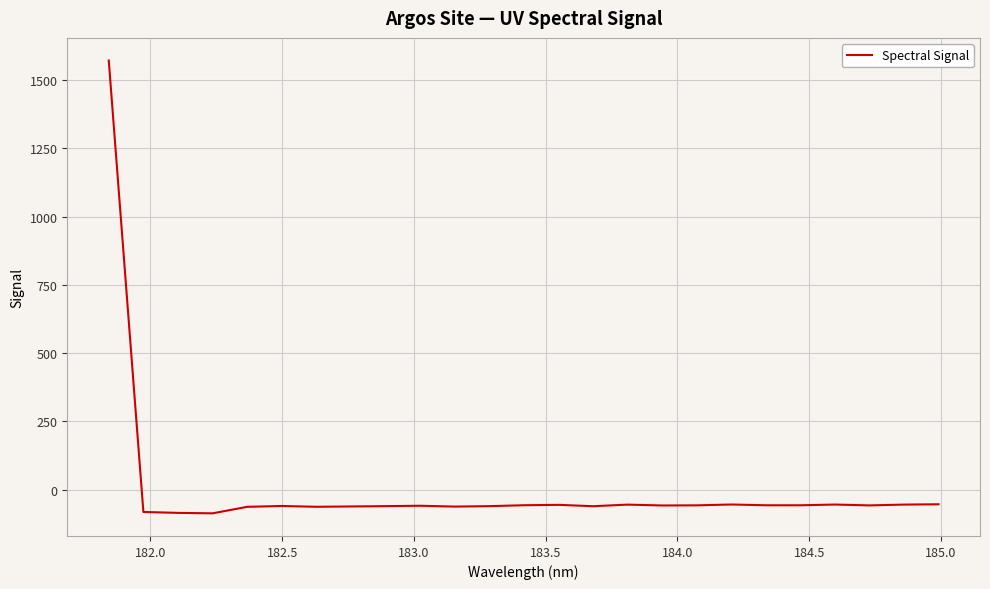

How many values exceed -58?

11